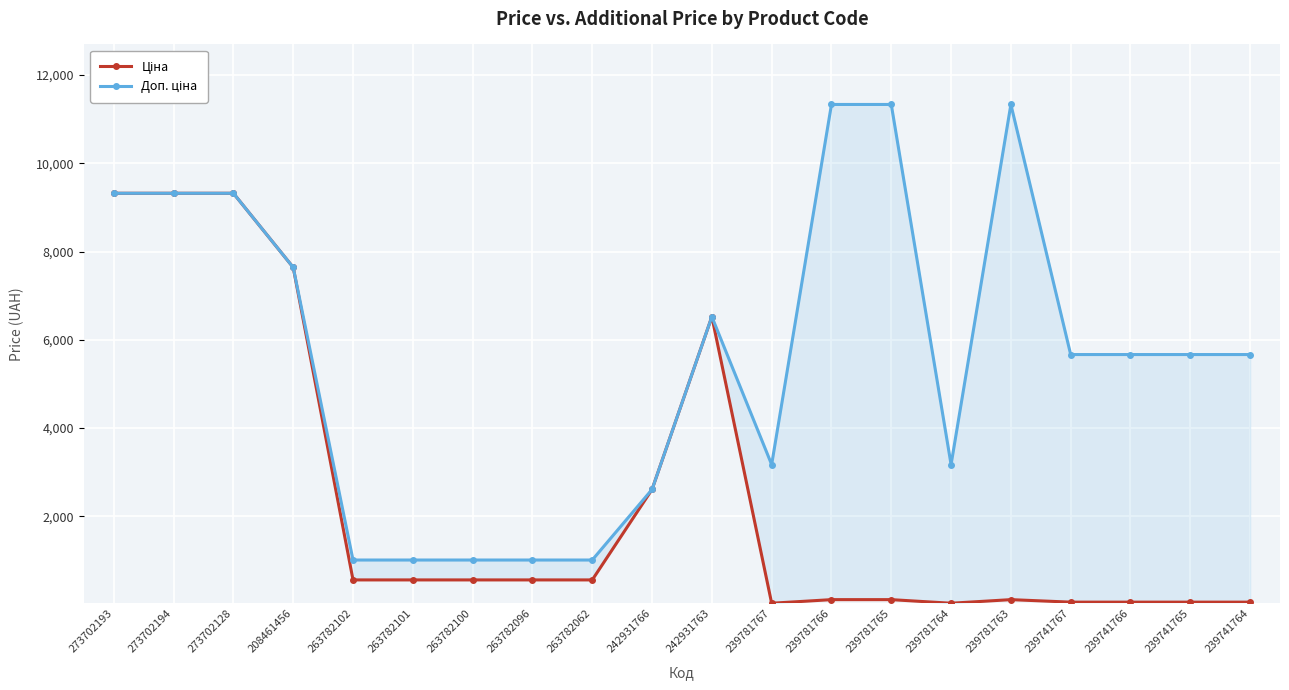

At which category does Ціна reach its first local valley?

239781767